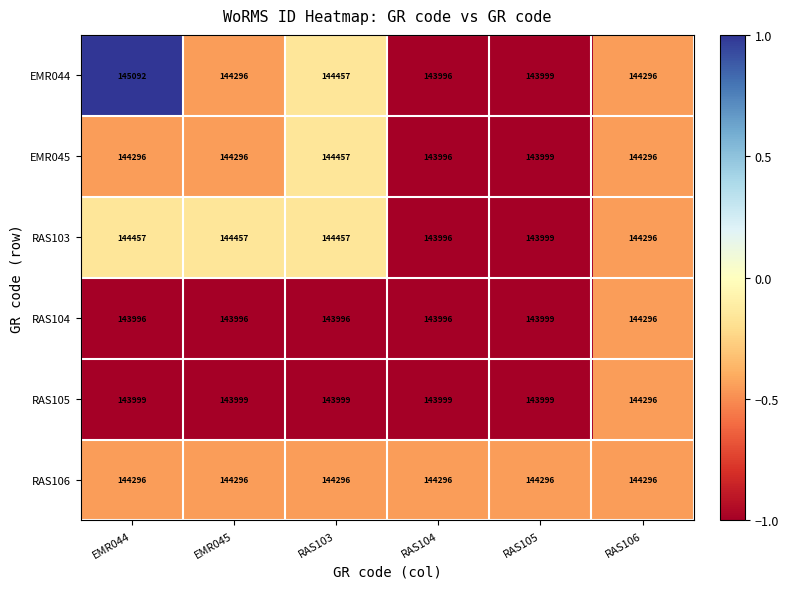

What is the sum of the RAS103 values at RAS106 and EMR044?

288753